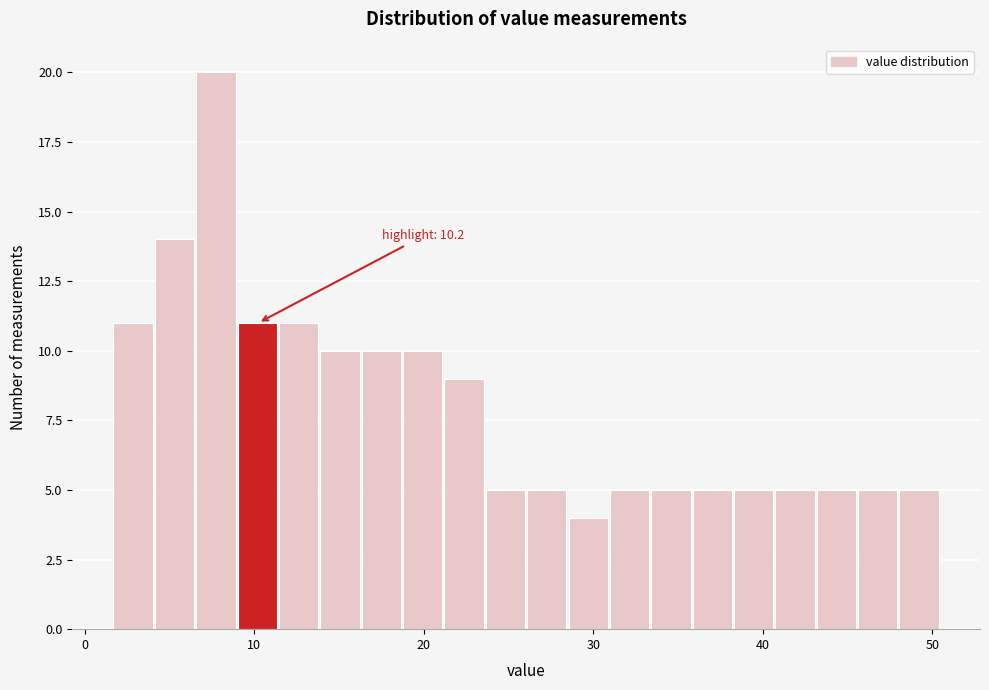

Around what value on the x-axis is the tallest bar? Give the approximate position of its centre, as read against the axis.

8